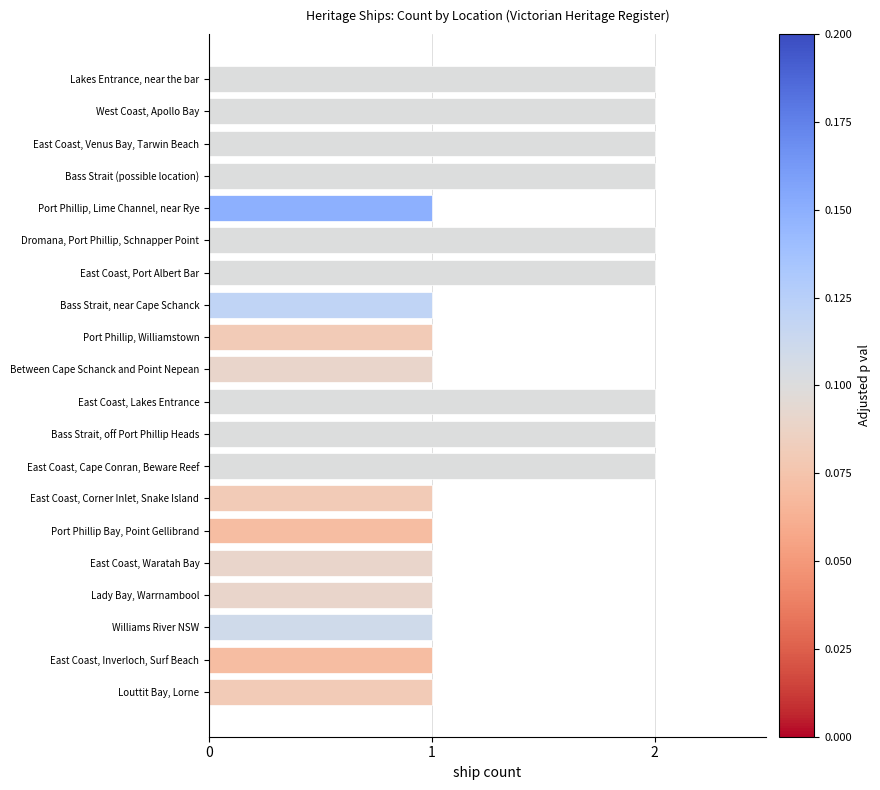

What is the value of the 12th bar from the top?

2